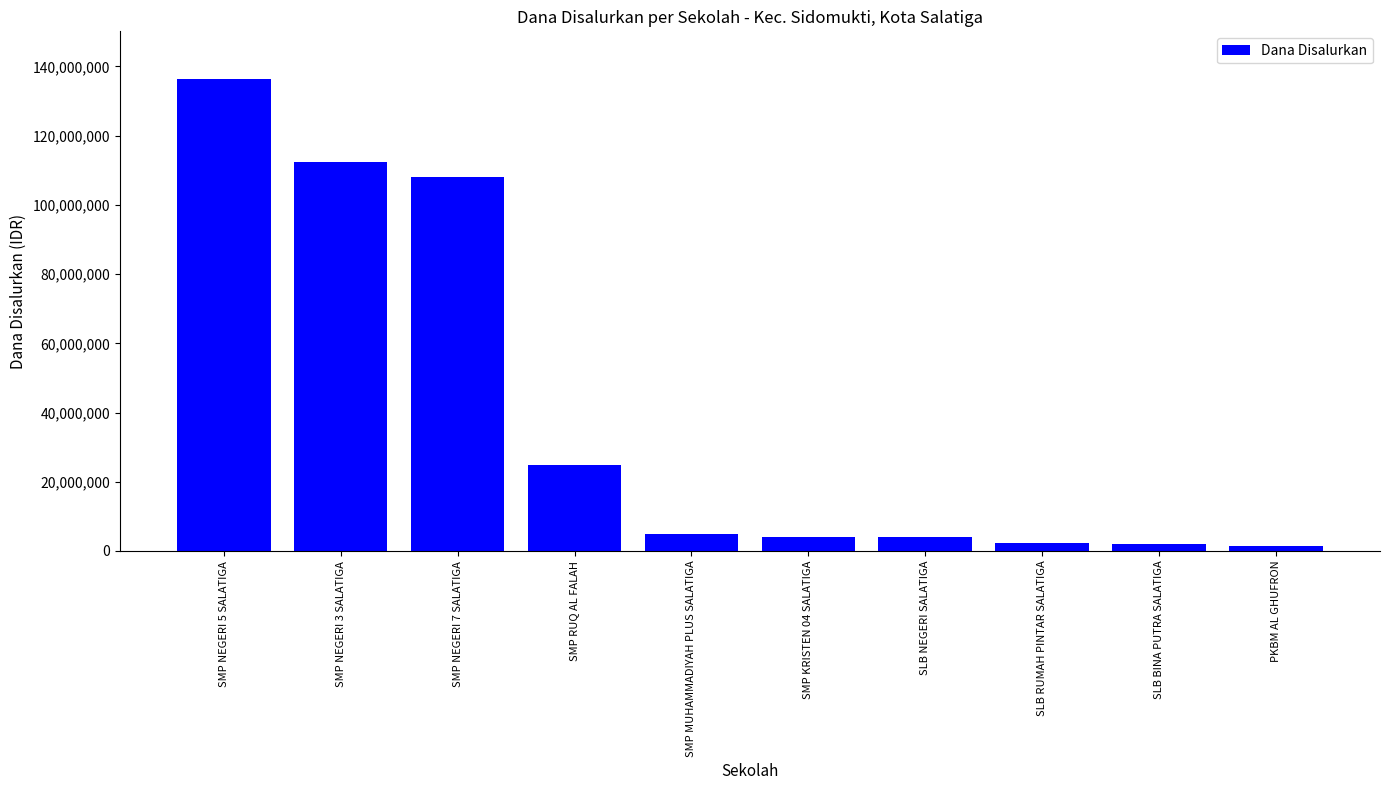

What is the greatest value displayed?

136500000